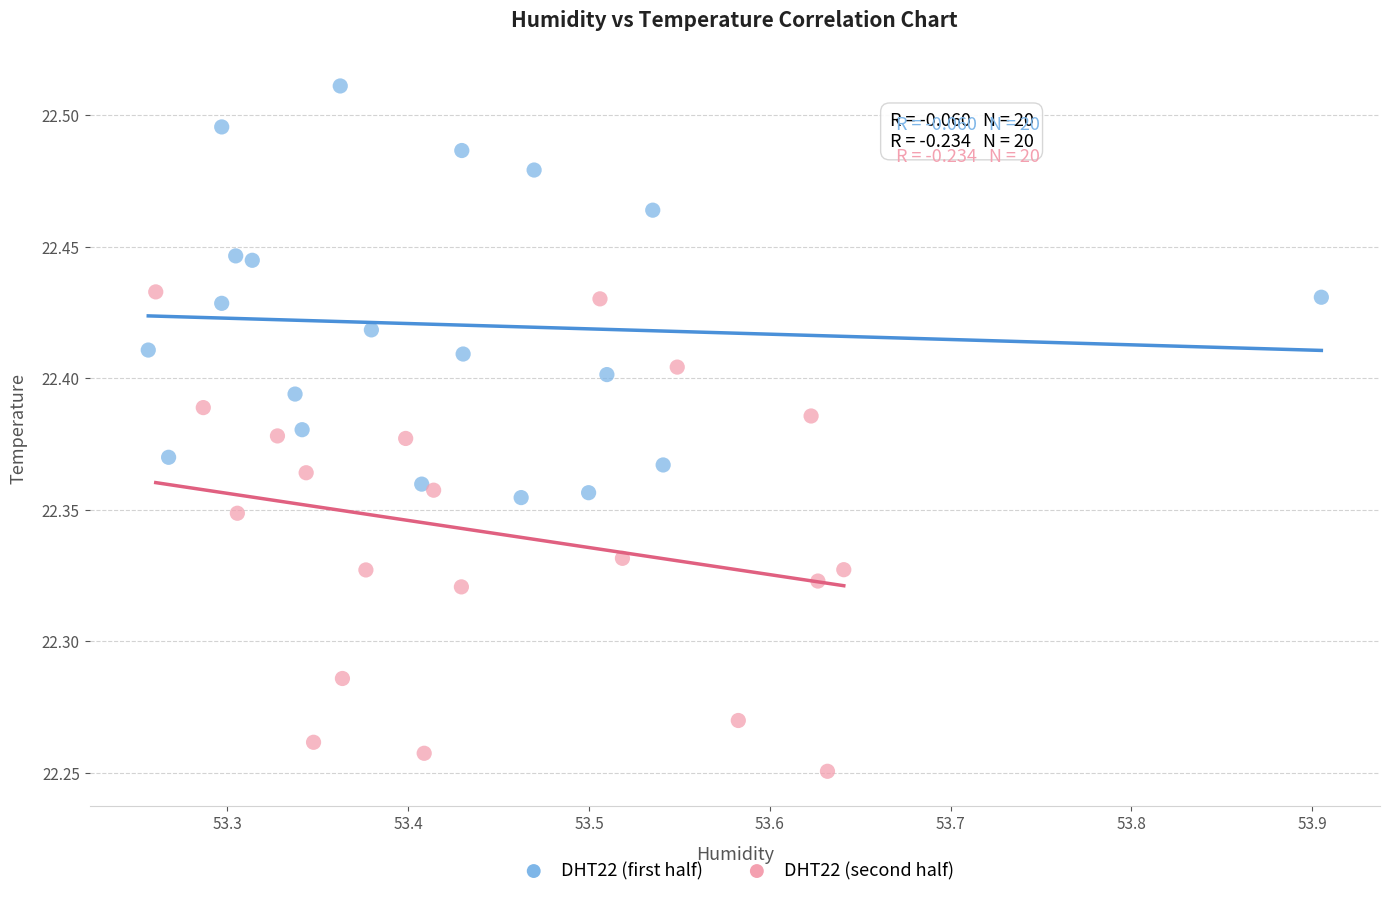

Which series has the largest Y range (max minus min)?

DHT22 (second half)